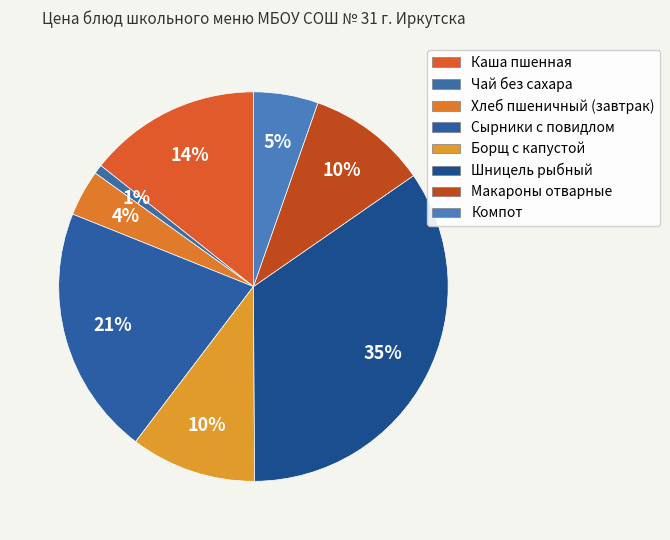

How much of the chart is everything except Борщ с капустой?

89.6%